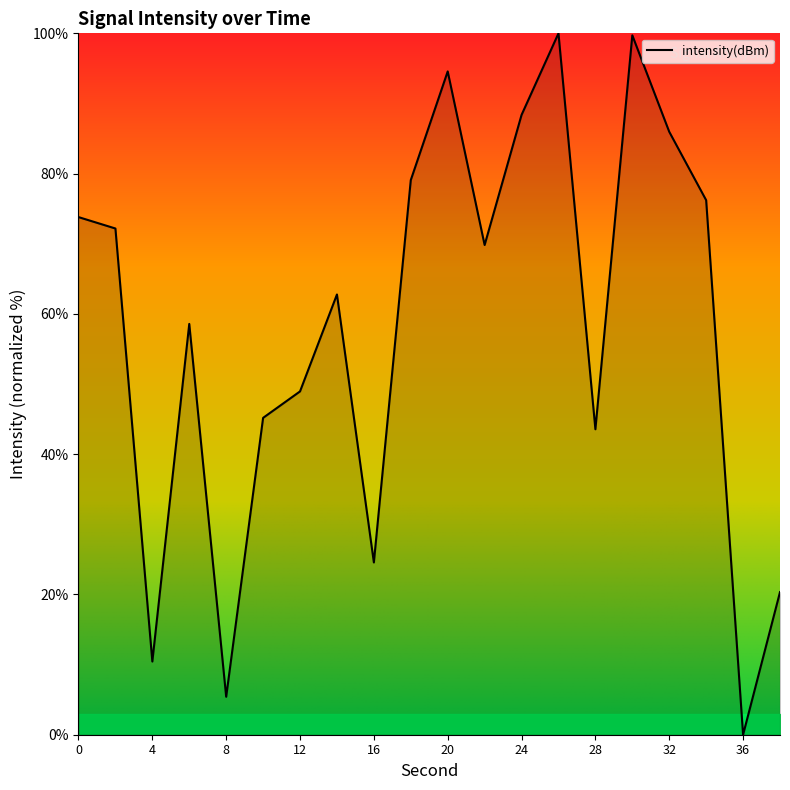

What is the maximum value shown in the chart?

100.0